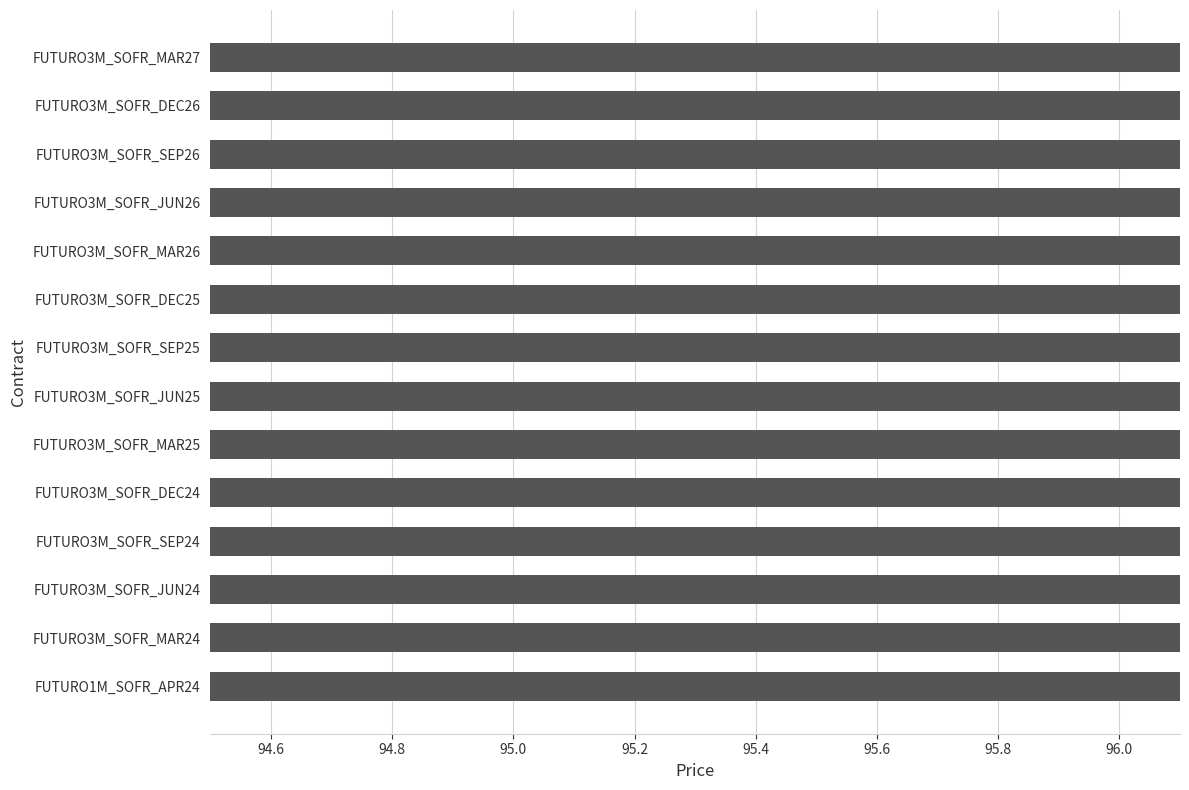

How many bars are there in total?

14